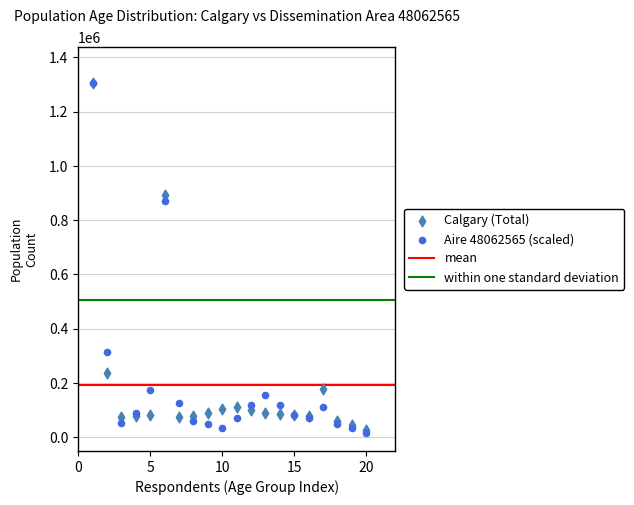

In the Calgary (Total) series, what Y value is closest to 667874?

893525.0